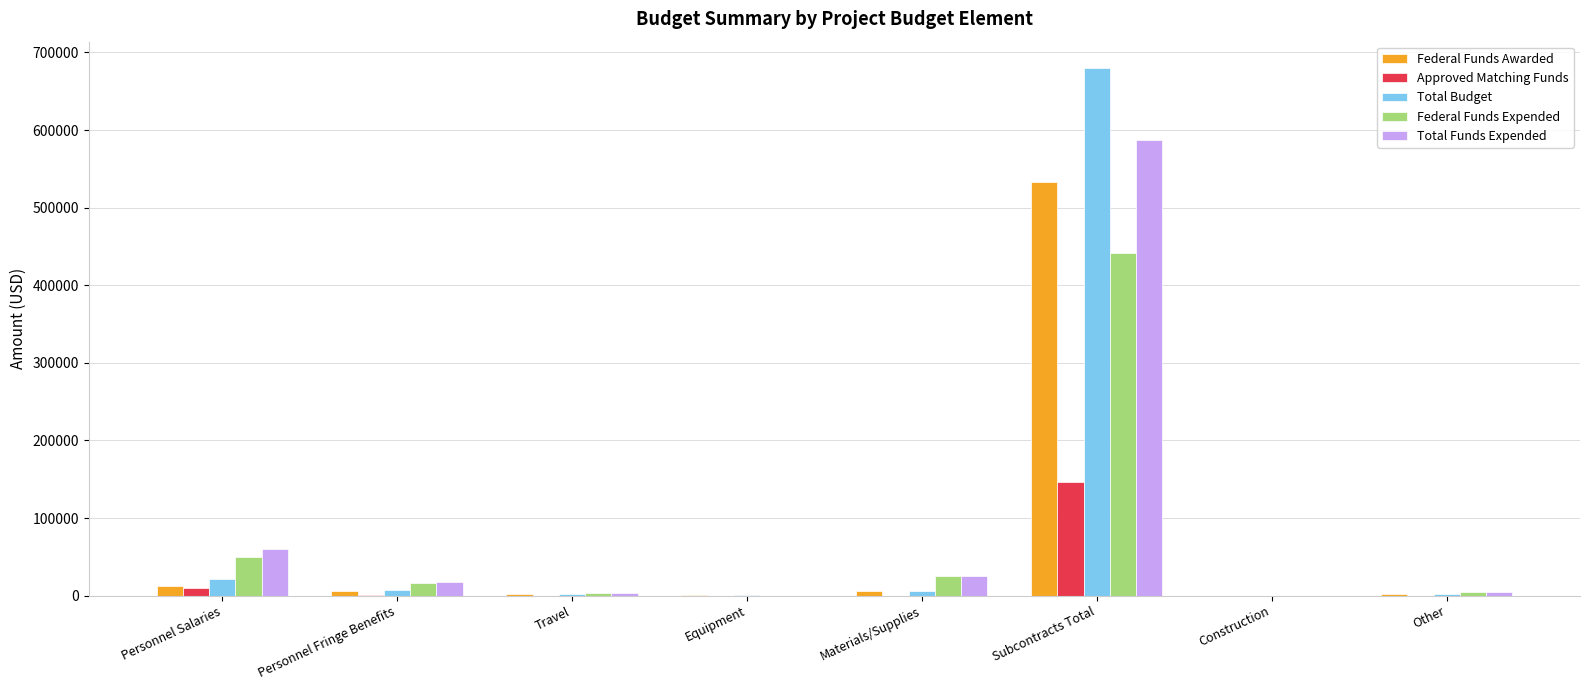

Count the number of categories in the chart.

8